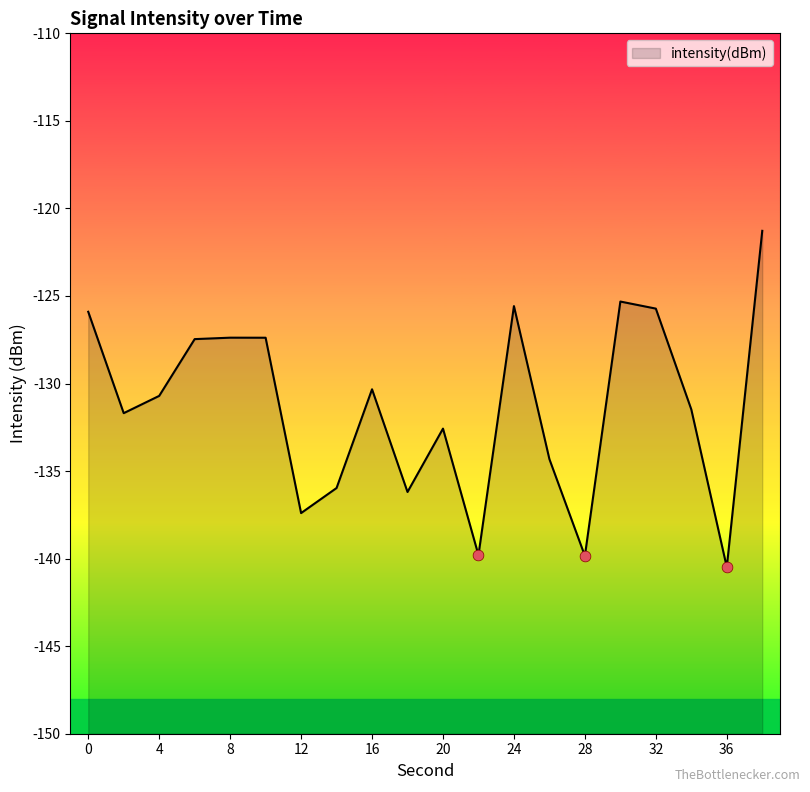

What is the change in value from 26 to 28?

-5.5